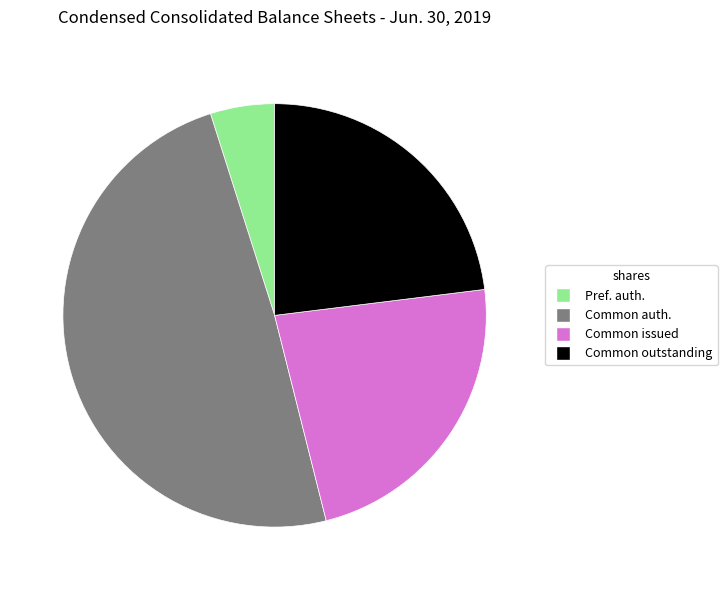

Does any single category account for the majority?

No